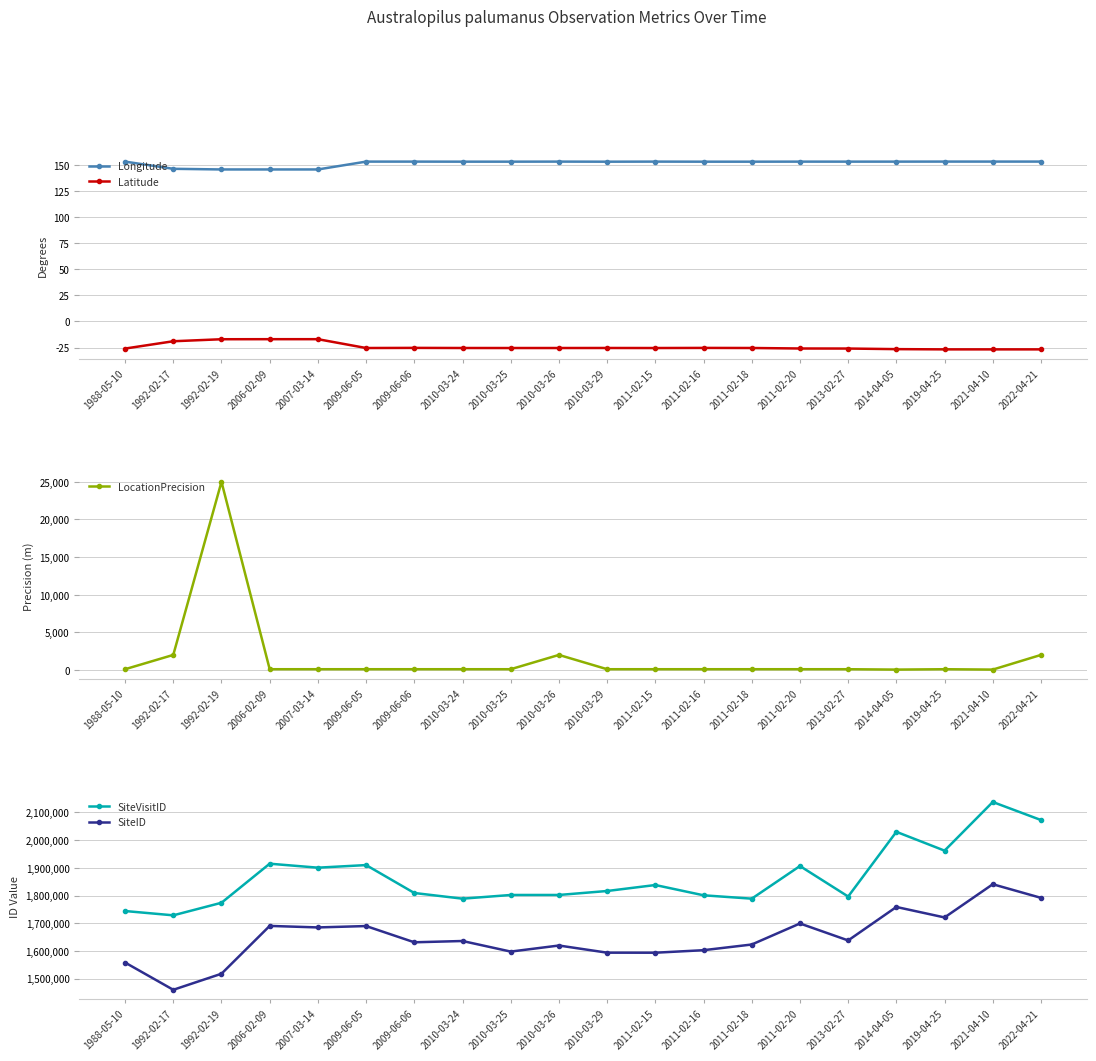

At which category does Longitude reach its first local peak?

2009-06-05